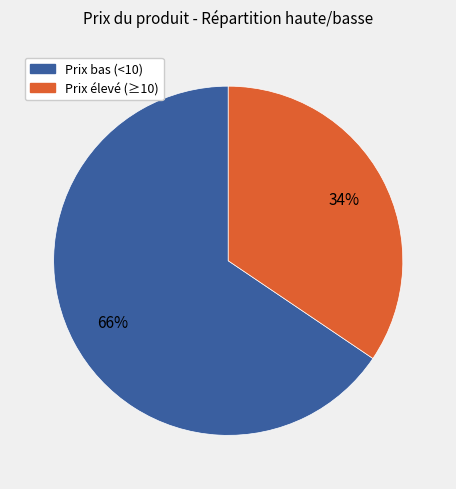

Does any single category account for the majority?

Yes